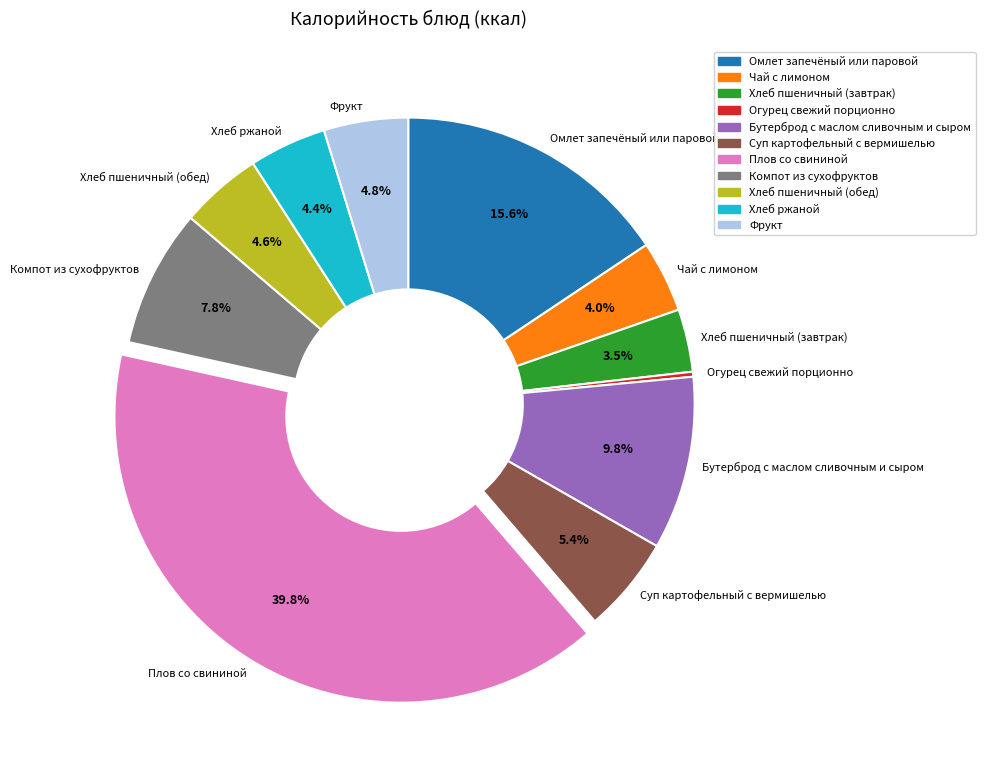

To the nearest percent, what percentage of the pie is Суп картофельный с вермишелью?

5%